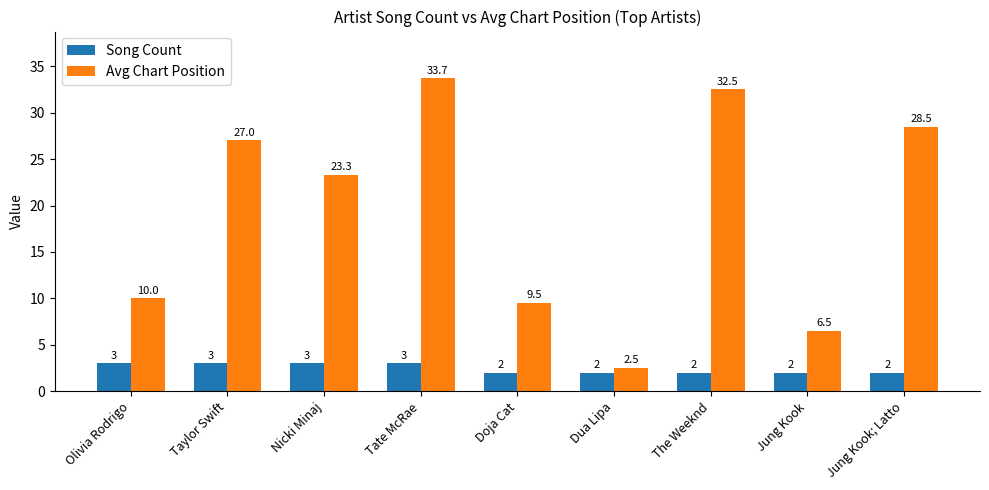

List the series in order of their overall mean, lowest first.

Song Count, Avg Chart Position